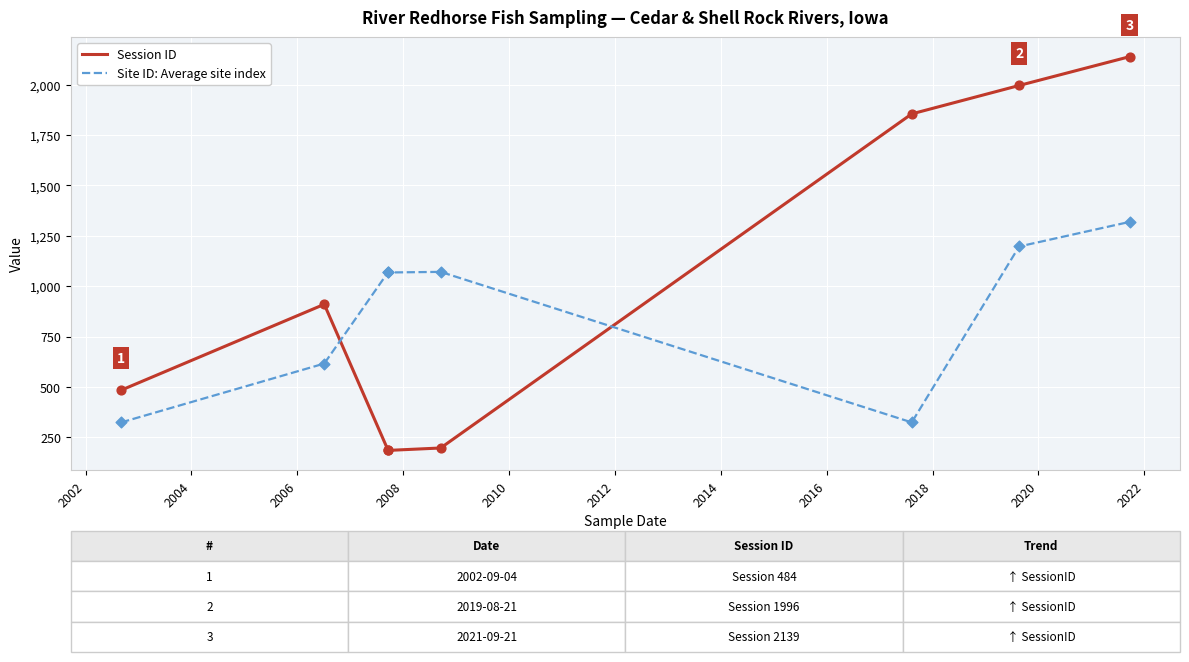

Which series has the largest range (max minus min)?

Session ID